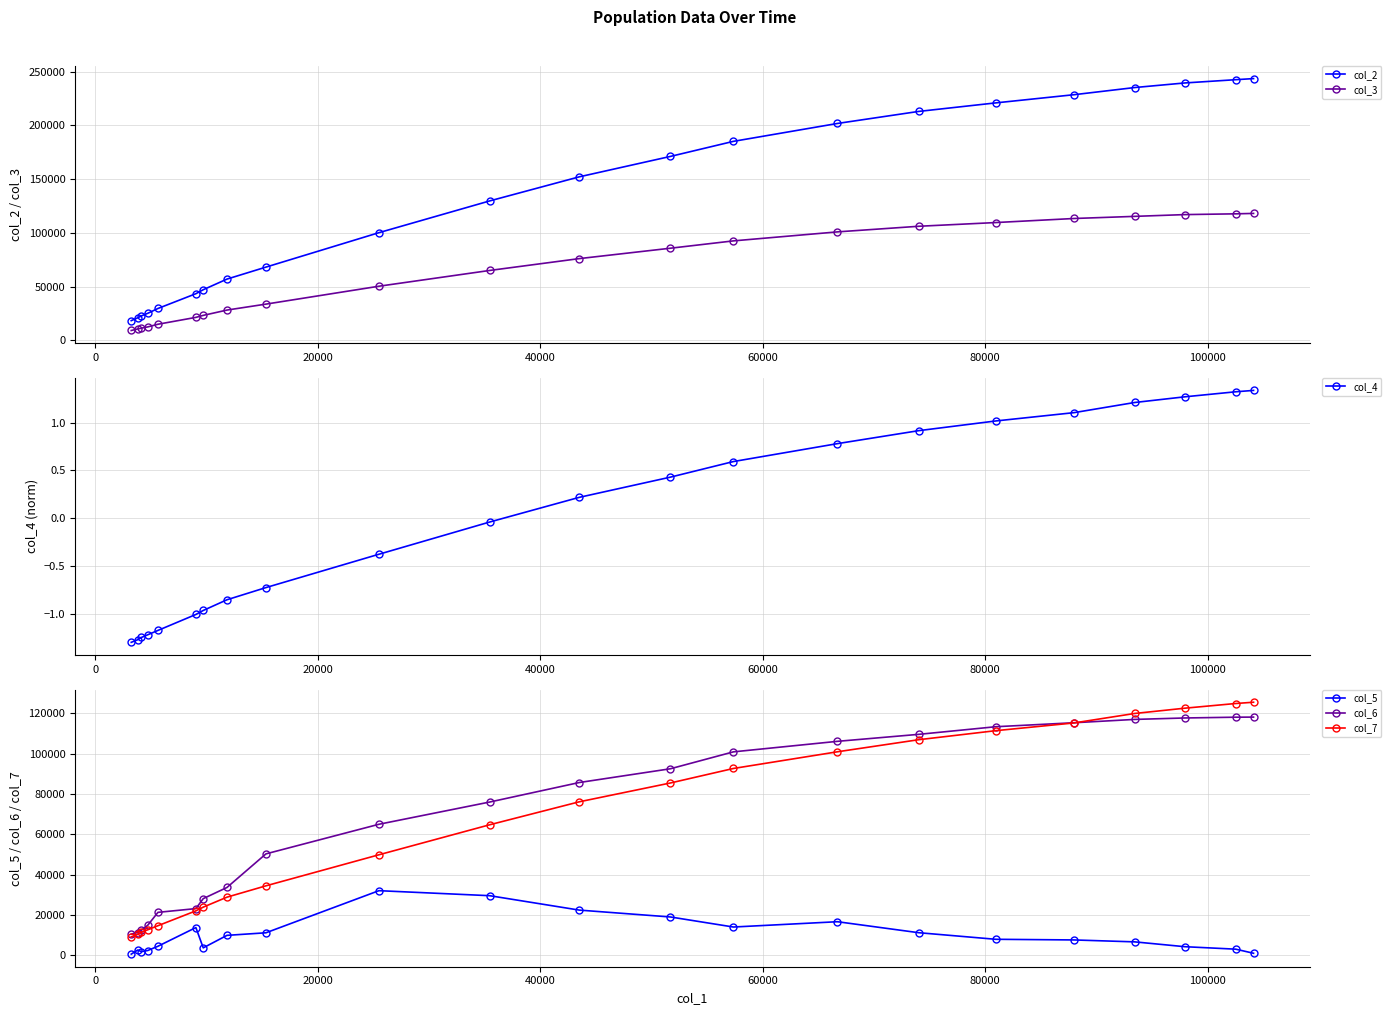

Reading right to left, transcribe all the data shown in this chart.

col_2: 243406.0	242389.0	239348.0	235081.0	228420.0	220809.0	212874.0	201675.0	185030.0	171016.0	152023.0	129621.0	100081.0	68054.0	56895.0	47013.0	43315.0	29567.0	25078.0	22702.0	20890.0	18259.0
col_3: 117993.0	117608.0	116894.0	115245.0	113272.0	109494.0	106035.0	100820.0	92444.0	85621.0	75954.0	64934.0	50266.0	33621.0	28083.0	23142.0	21286.0	14900.0	12419.0	11280.0	10516.0	9082.0
col_4: 1.3	1.3	1.3	1.2	1.1	1.0	0.9	0.8	0.6	0.4	0.2	-0.0	-0.4	-0.7	-0.9	-1.0	-1.0	-1.2	-1.2	-1.2	-1.3	-1.3
col_5: 1012.0	3041.0	4267.0	6661.0	7611.0	7935.0	11199.0	16645.0	14014.0	18993.0	22402.0	29540.0	32027.0	11159.0	9882.0	3698.0	13748.0	4489.0	2376.0	1812.0	2631.0	583.0
col_6: 118043.0	117993.0	117608.0	116894.0	115245.0	113272.0	109494.0	106035.0	100820.0	92444.0	85621.0	75954.0	64934.0	50266.0	33621.0	28083.0	23142.0	21286.0	14900.0	12419.0	11280.0	10516.0
col_7: 125413.0	124781.0	122454.0	119836.0	115148.0	111315.0	106839.0	100855.0	92586.0	85395.0	76069.0	64687.0	49815.0	34433.0	28812.0	23871.0	22029.0	14667.0	12659.0	11422.0	10374.0	9177.0